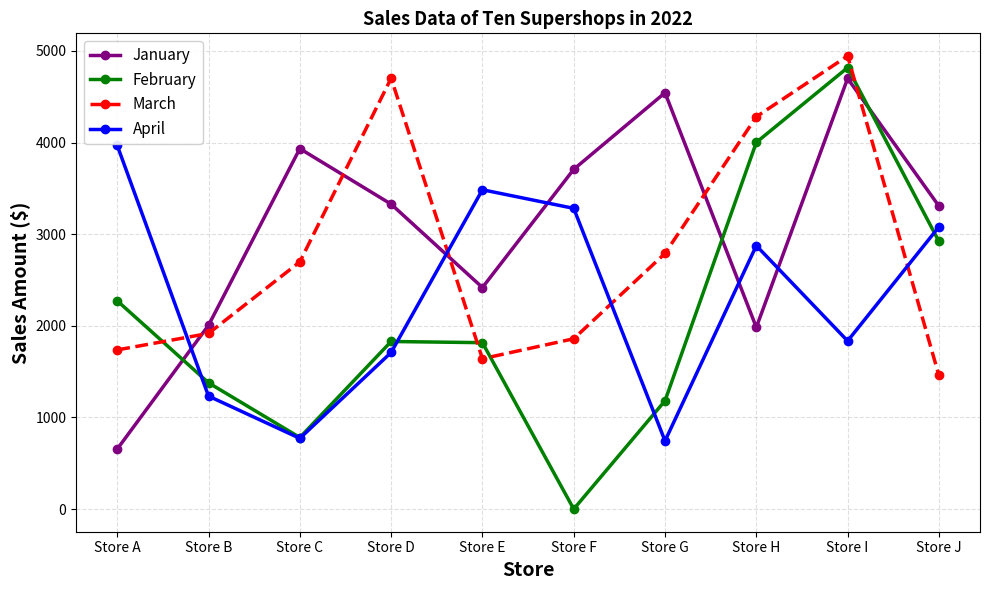

Where do April and March first cross each other?

Store A and Store B